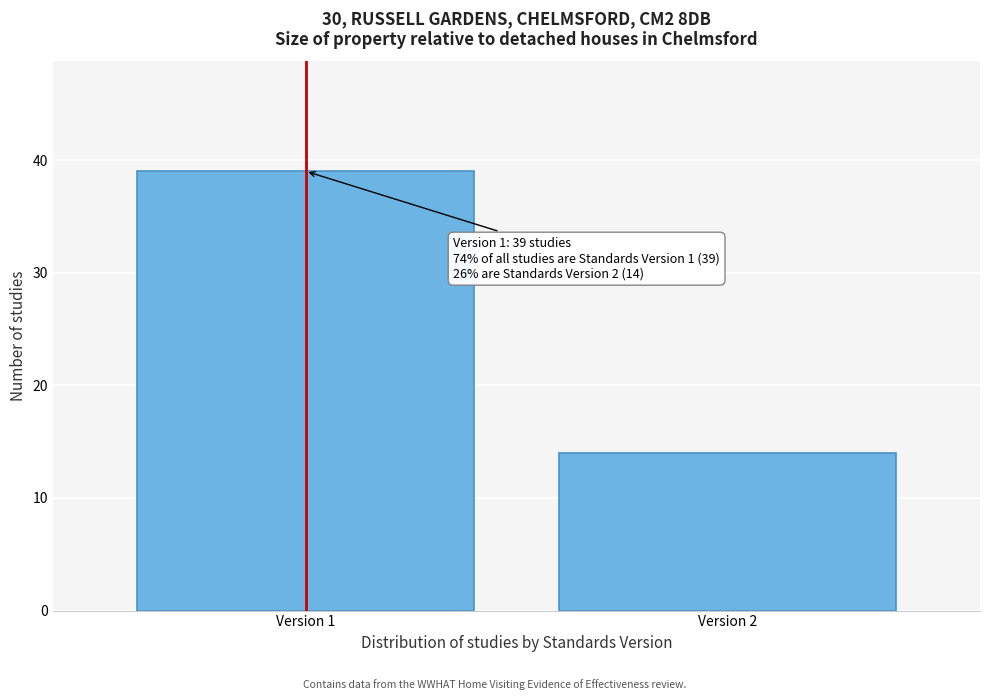

Reading right to left, what are all the values shown in this chart?

14	39